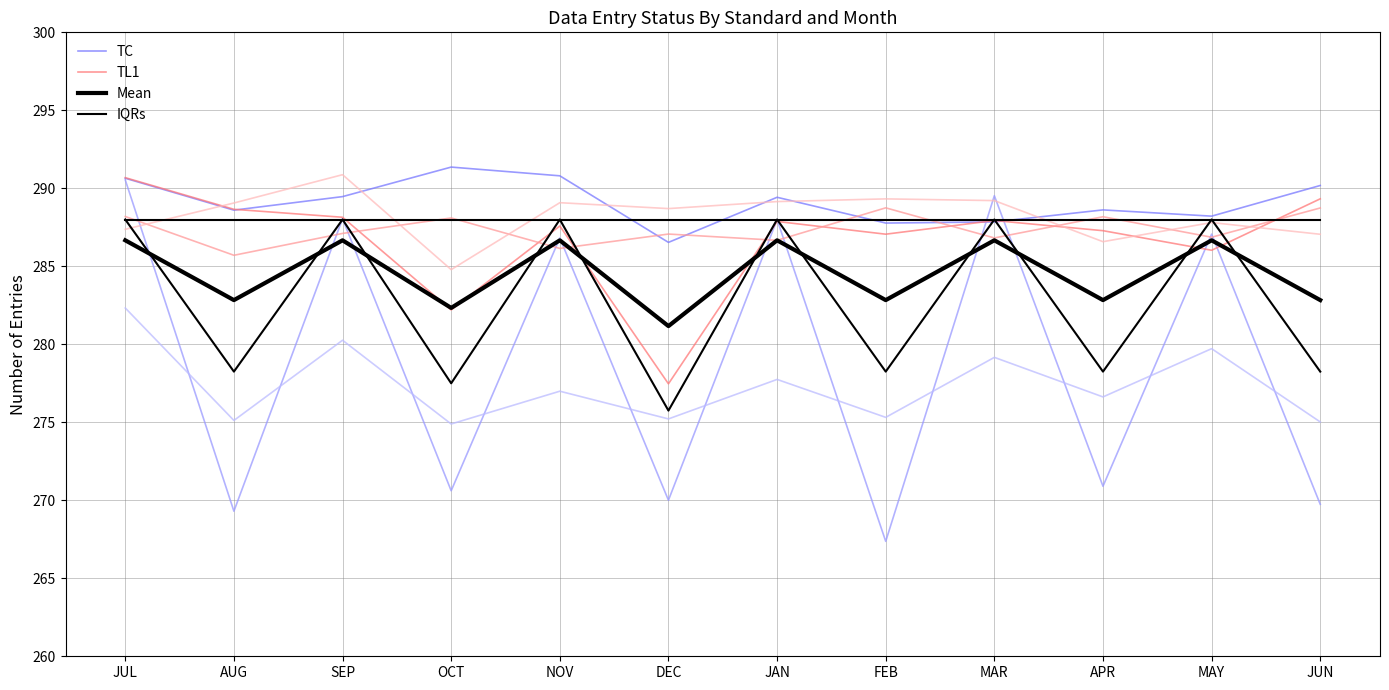

The value of TC at AUG is 288.6. True or false?

True